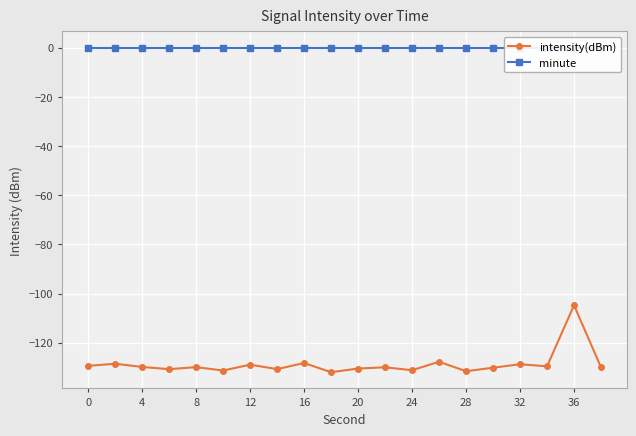

True or false: minute and intensity(dBm) cross at least once.

False